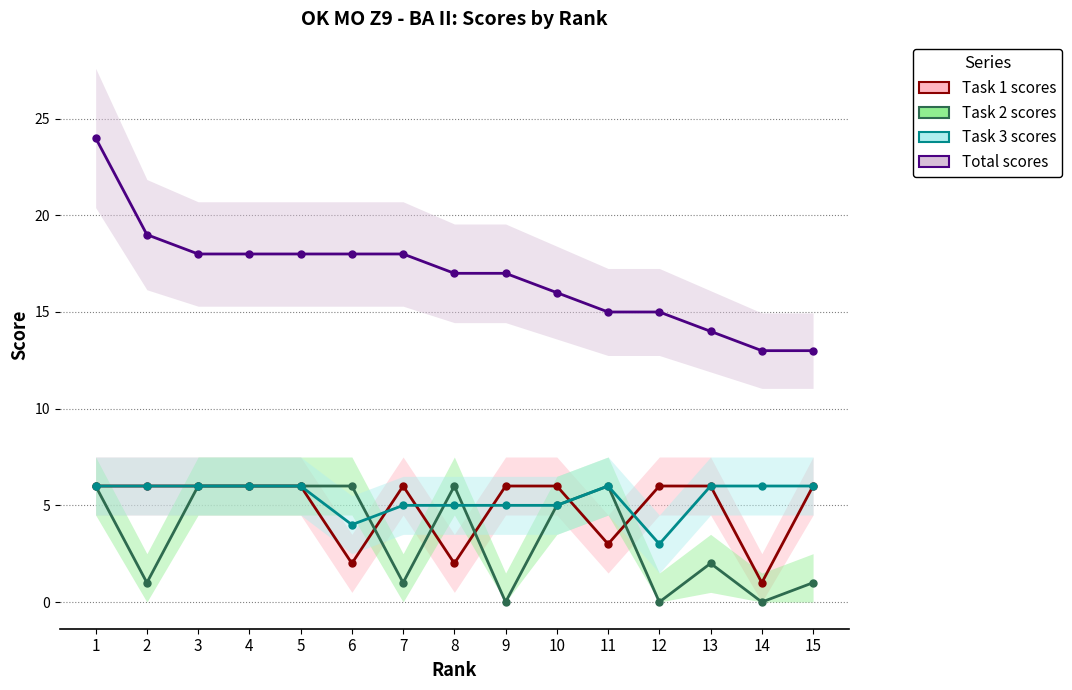

What is the lowest value of the Task 3 scores series?

3